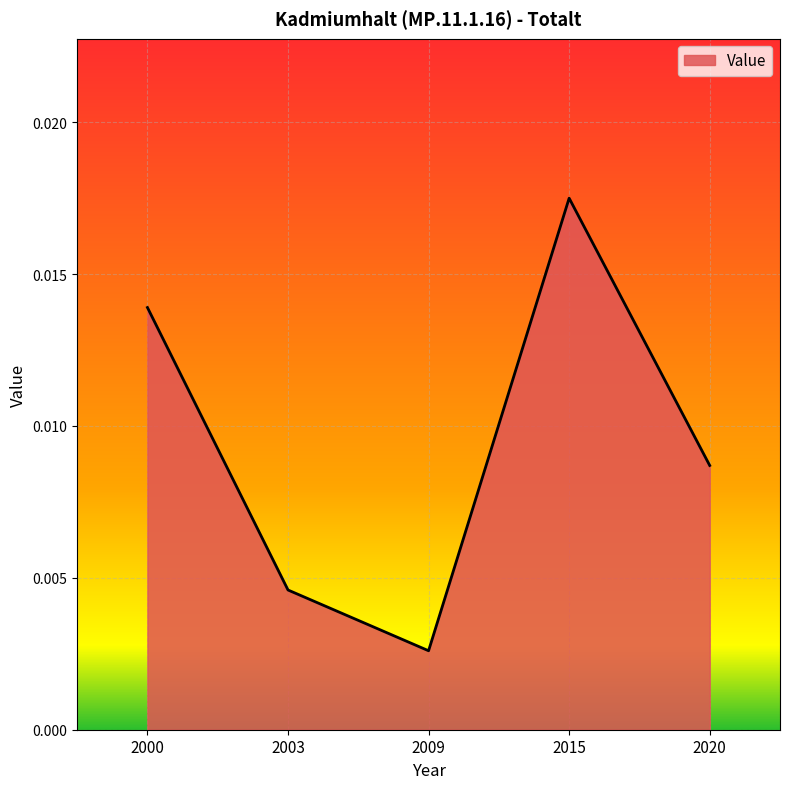

Which label corresponds to the smallest value in the chart?

2009